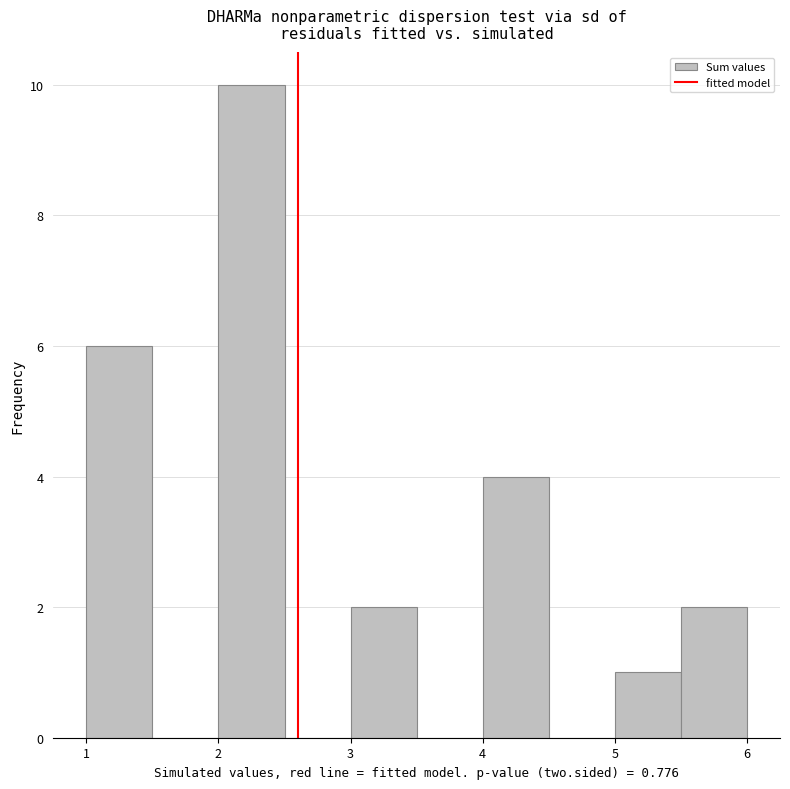

Over which range of the x-axis is the bar tallest?

2.0 to 2.5